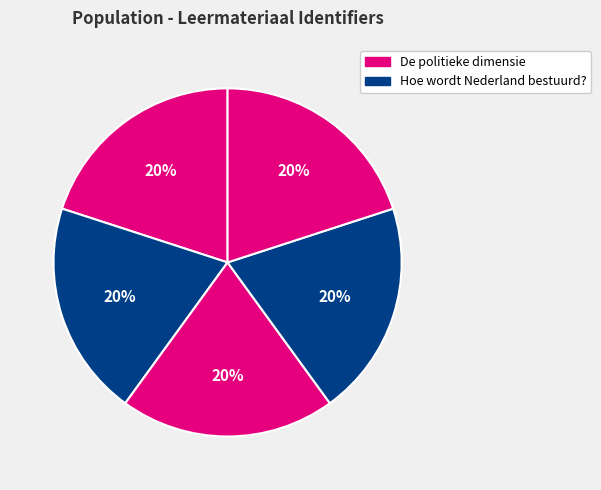

How many slices are in this pie chart?

5